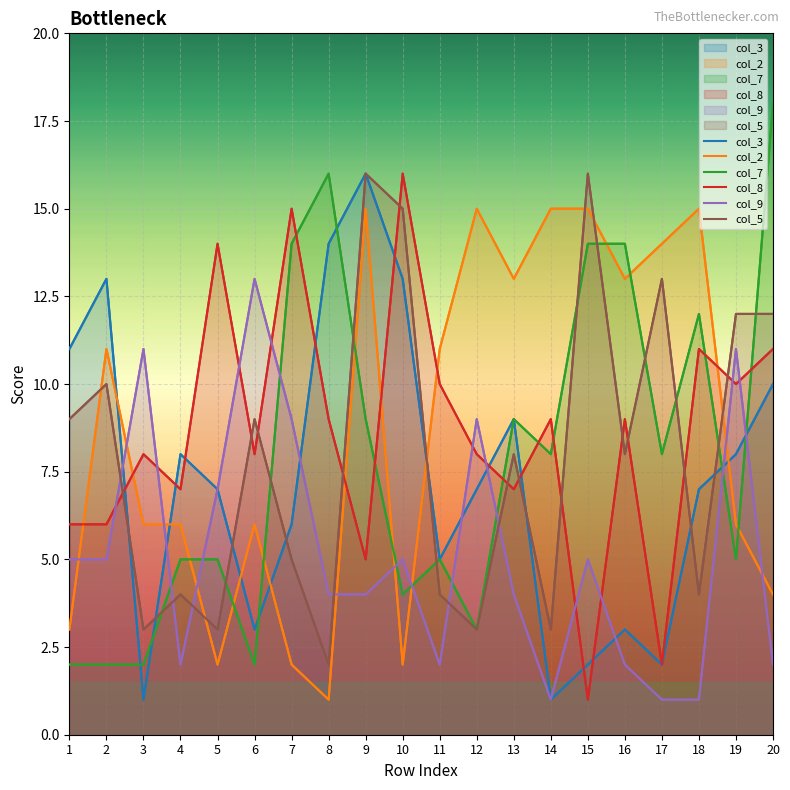

How many lines are shown in the chart?

6